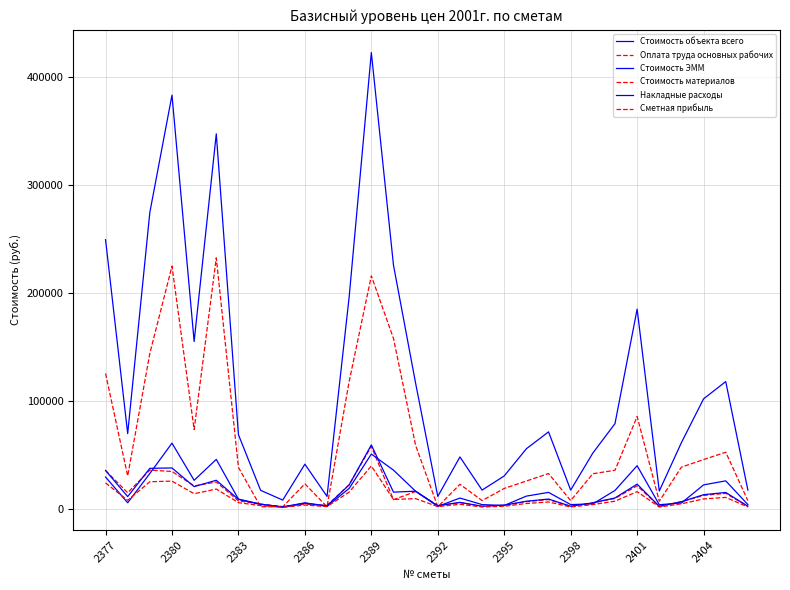

What is the sum of all Стоимость объекта всего values?

3470134